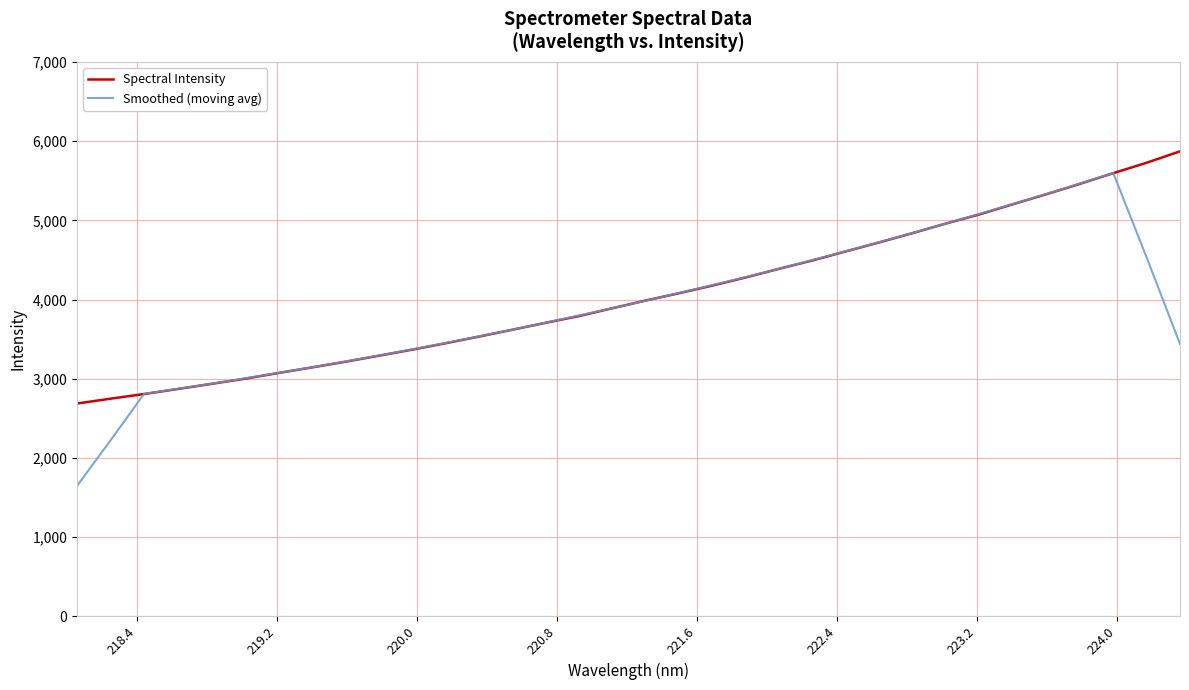

Rank the series by their maximum value, from lowest to highest.

Smoothed (moving avg), Spectral Intensity